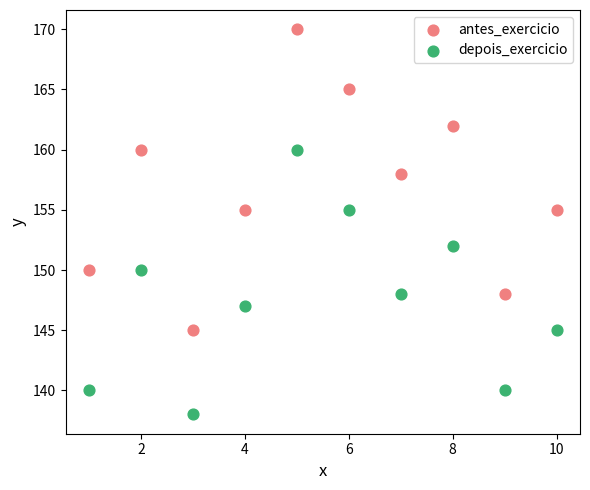

Which series has the widest spread of Y values?

antes_exercicio